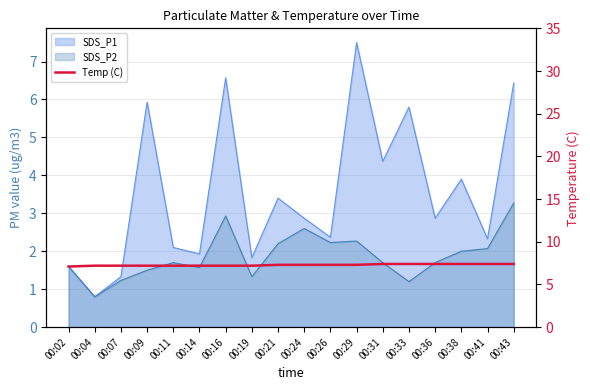

Where is the data nearest to the value 7?

00:02